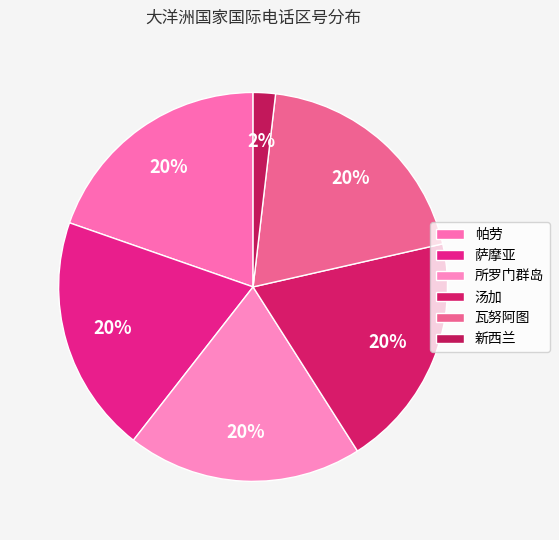

How many segments does this pie chart have?

6